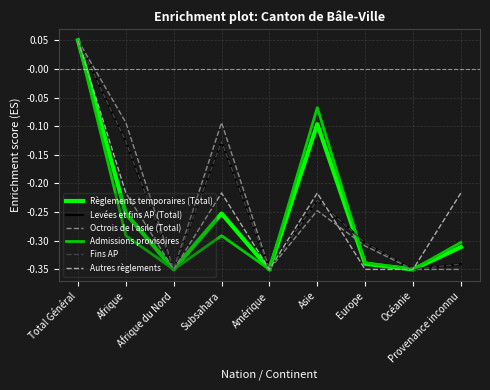

Does the chart display data point markers on the line(s)?

No